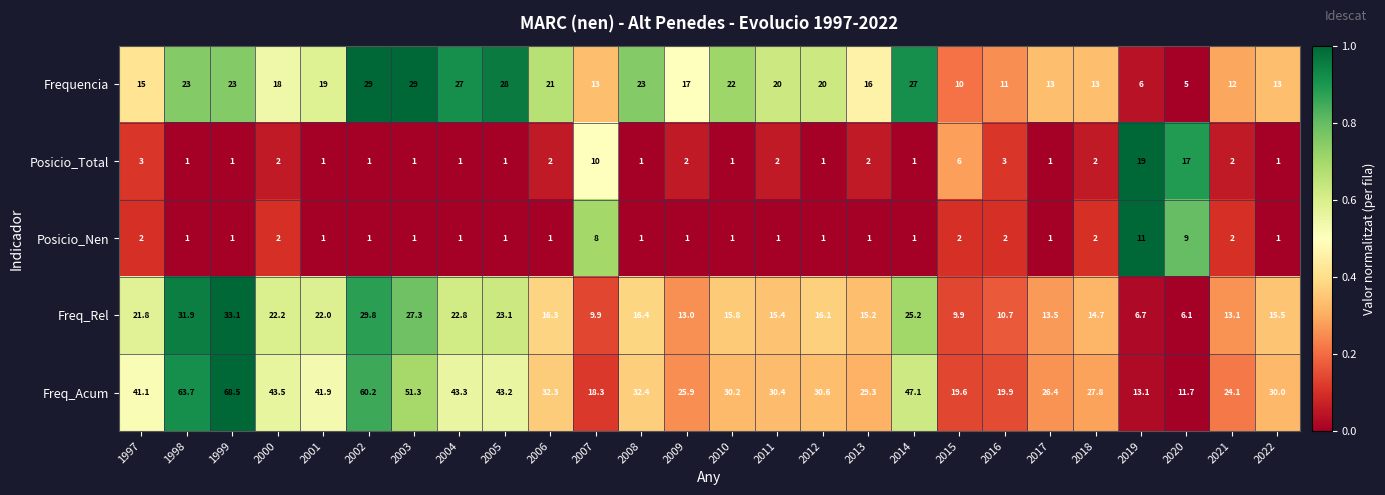

What is the spread (max minus min) of values at 2021?

22.1